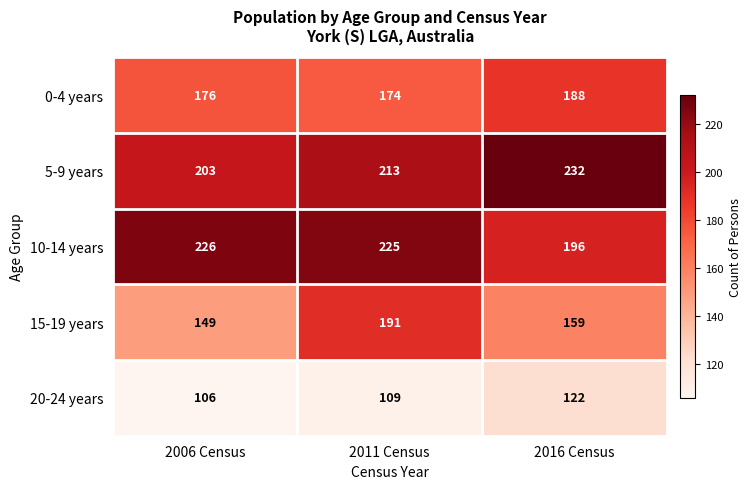

Which series has the largest total across all categories?

5-9 years